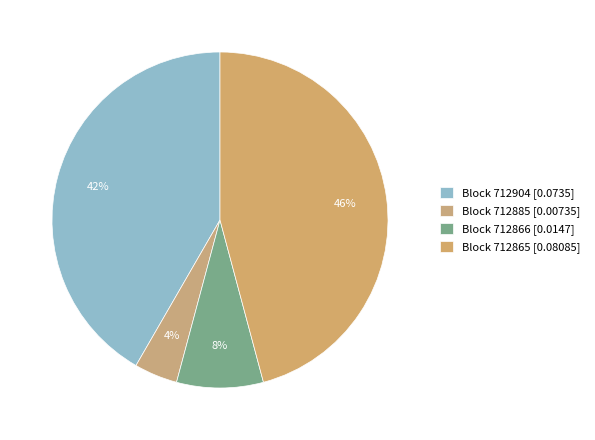

How many segments does this pie chart have?

4